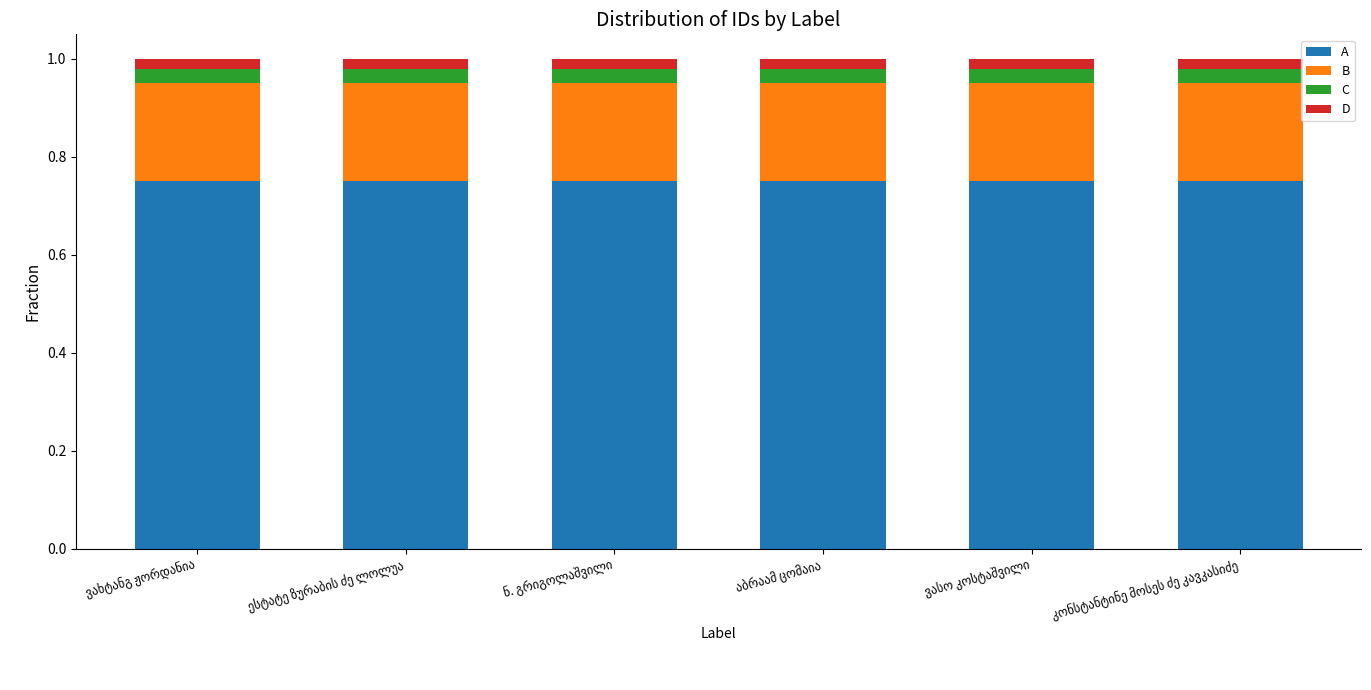

At how many categories does at least one series exceed 0?

6